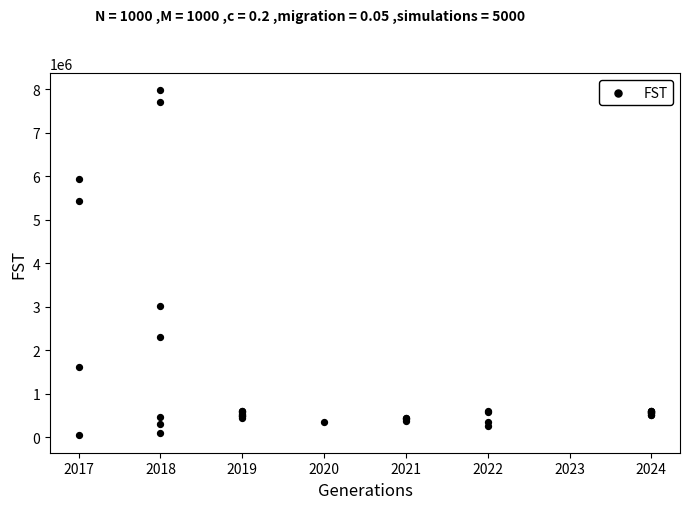

What Y value in the scatter plot is closest to 4009598?

3013874